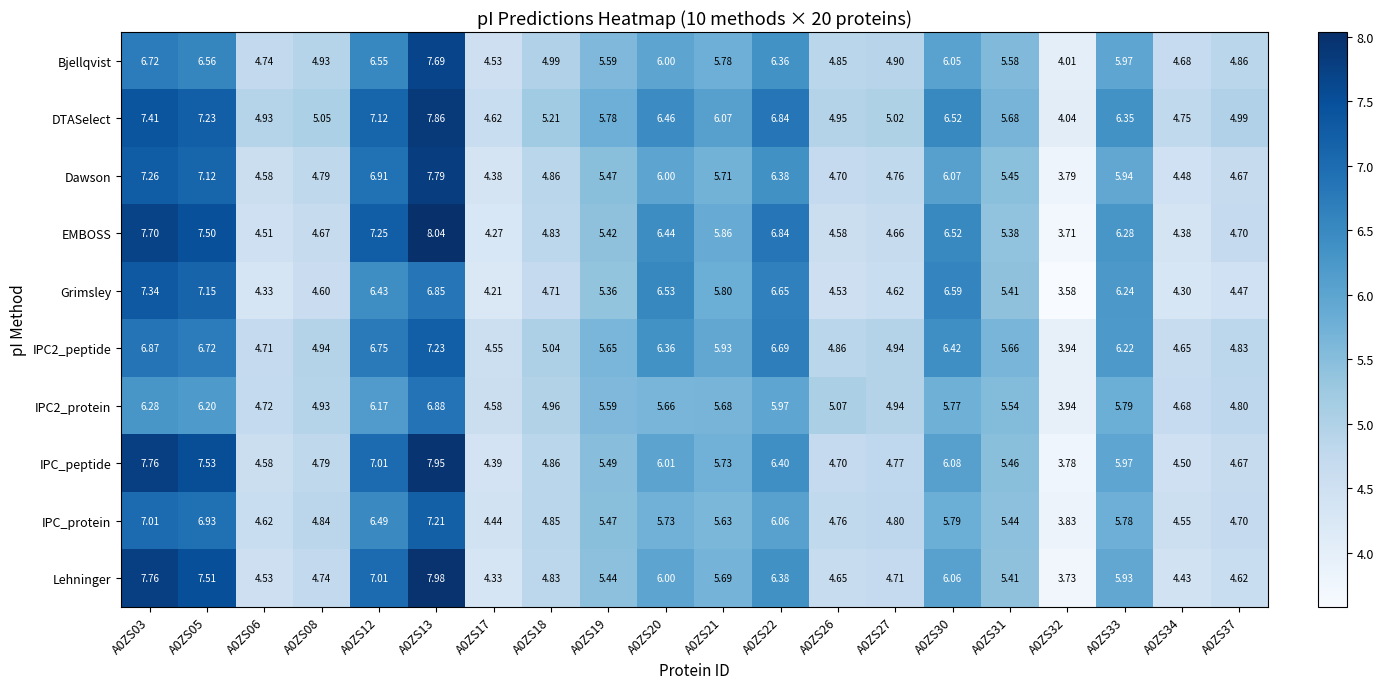

Between A0ZS18 and A0ZS34, which series saw the biggest shift?

DTASelect